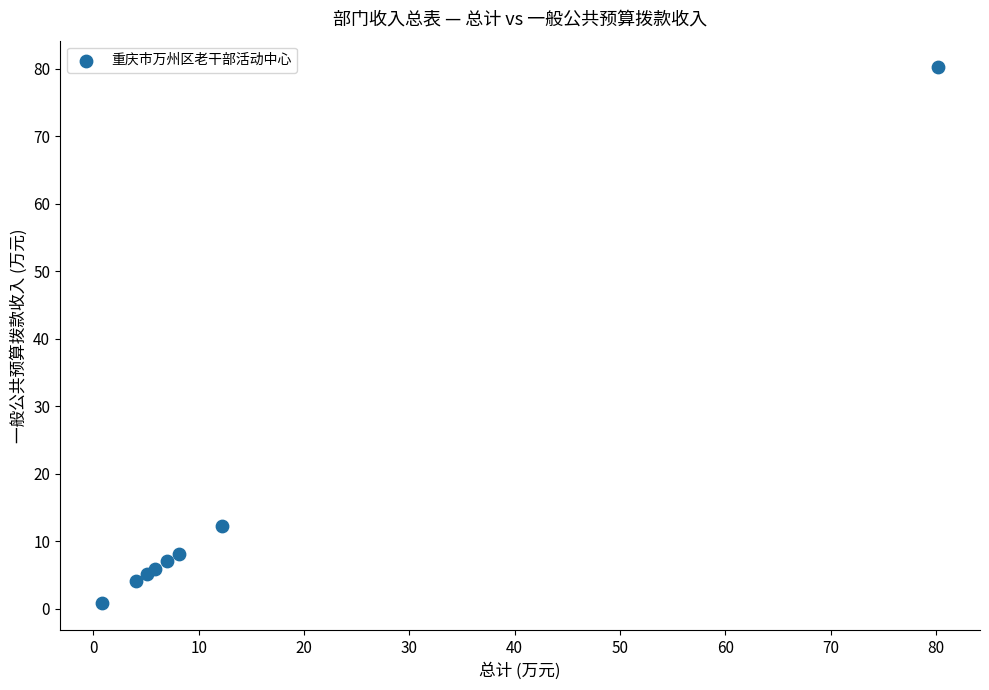

What Y value in the scatter plot is closest to 40?

12.2